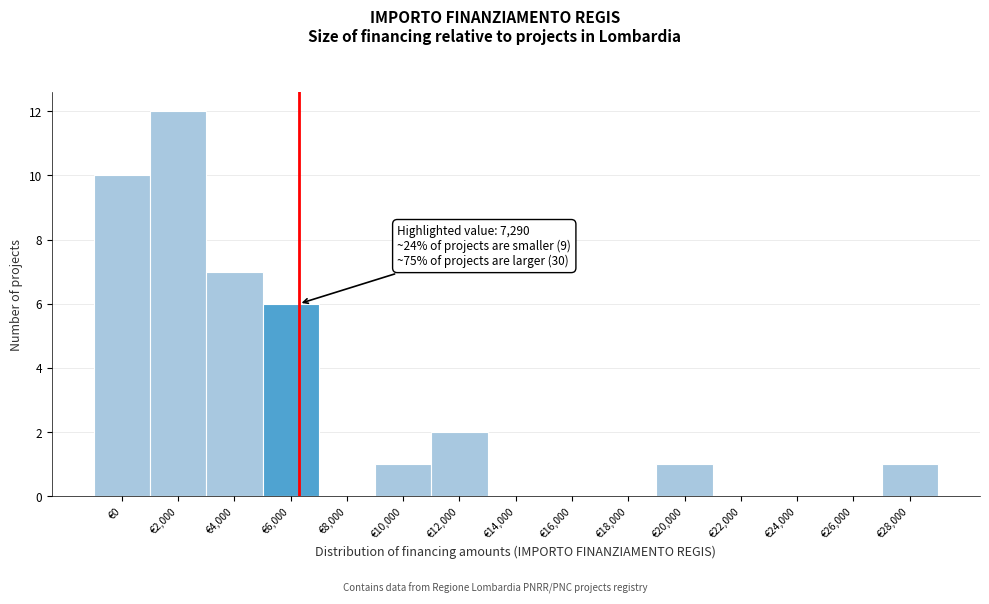

Reading right to left, what are all the values shown in this chart?

€28,000=1	€26,000=0	€24,000=0	€22,000=0	€20,000=1	€18,000=0	€16,000=0	€14,000=0	€12,000=2	€10,000=1	€8,000=0	€6,000=6	€4,000=7	€2,000=12	€0=10